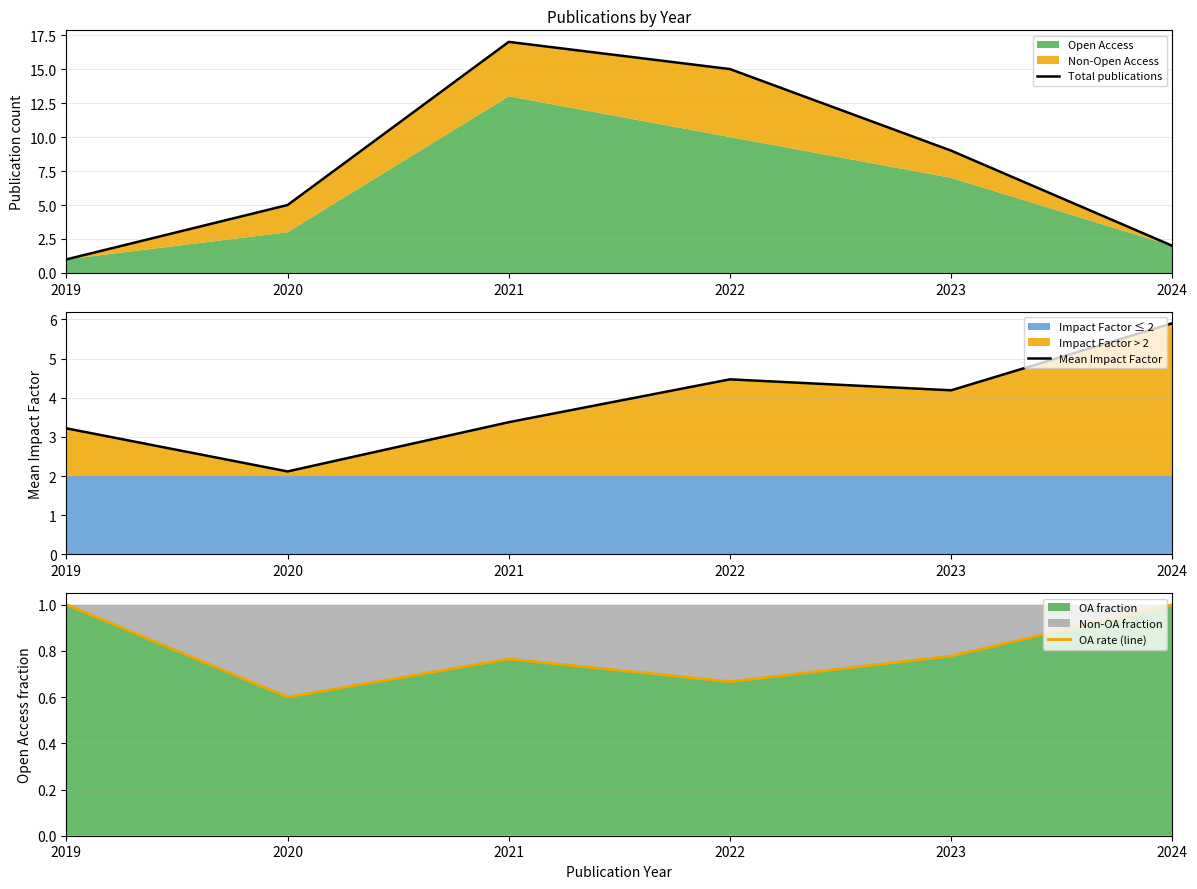

True or false: OA rate (line) has a value of 1.0 at 2024.

True